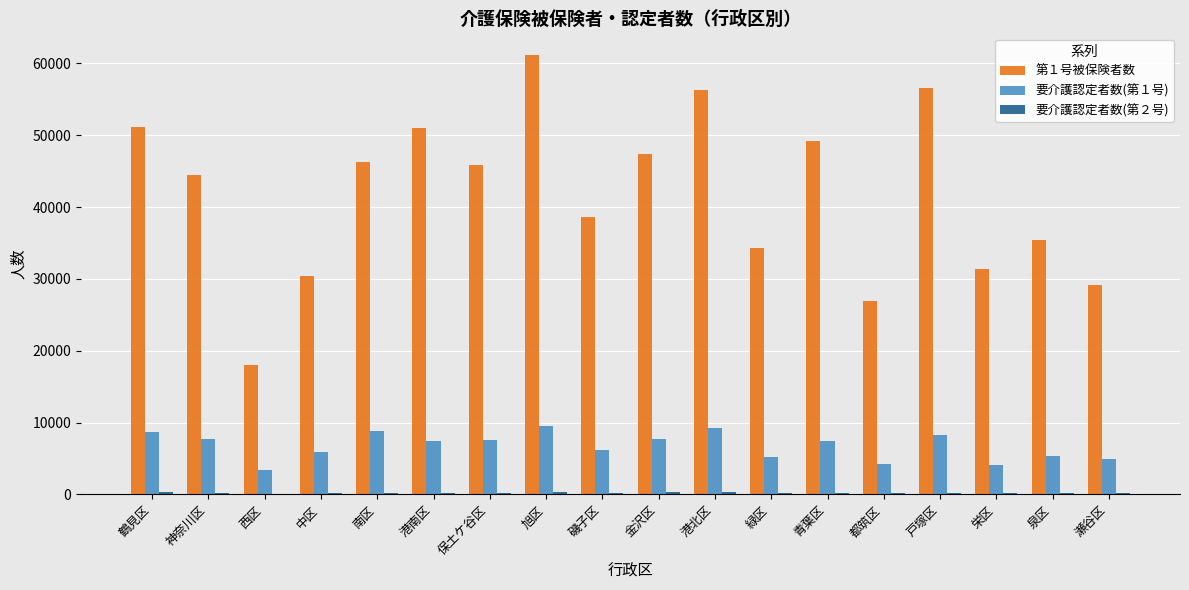

What is the total value across all series at 中区?

36336